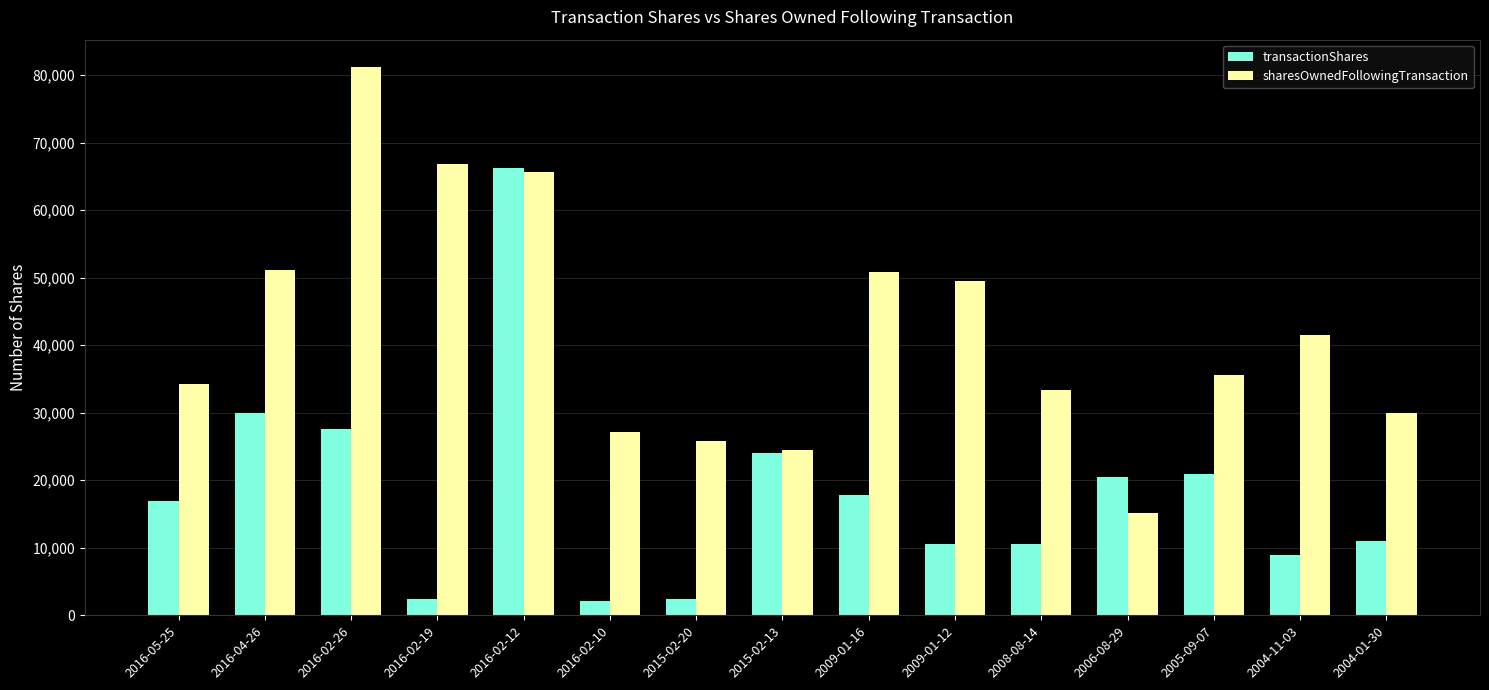

What is the greatest value displayed?

81216